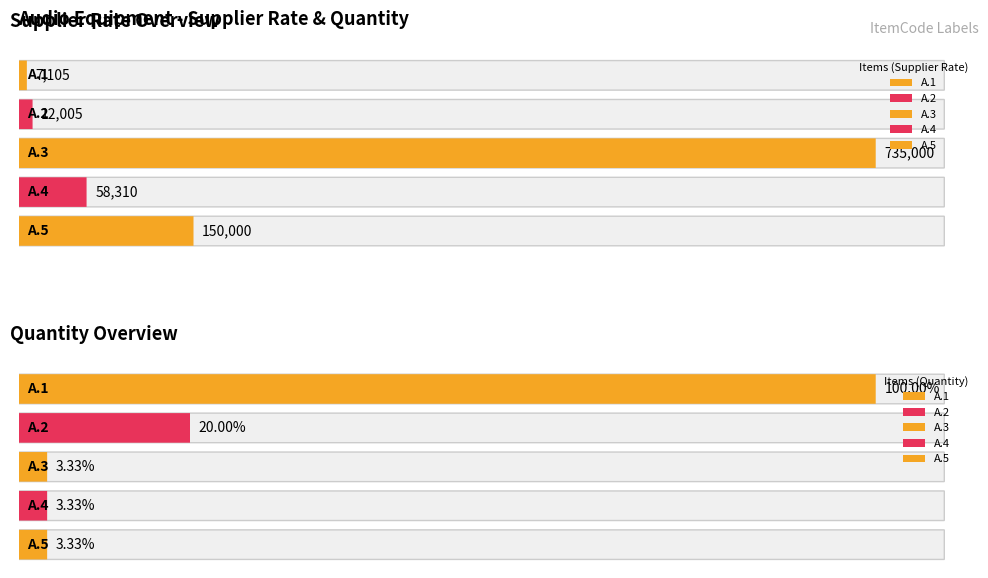

What is the sum of the SupplierRate values at A.5 and A.1?

157105